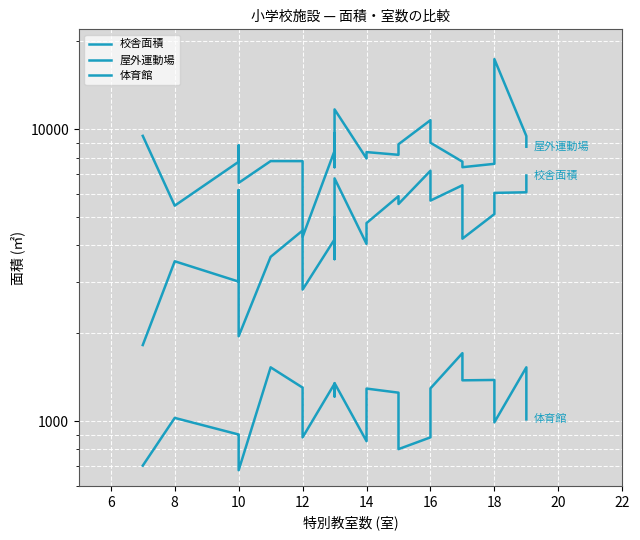

What is the greatest value displayed?

17390